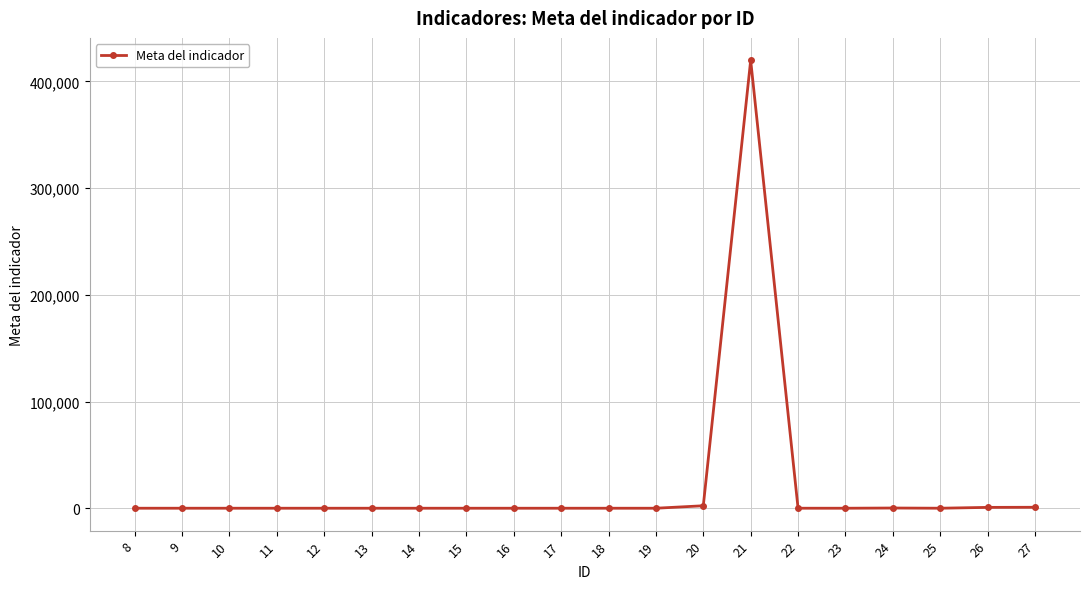

What is the greatest value displayed?

419825